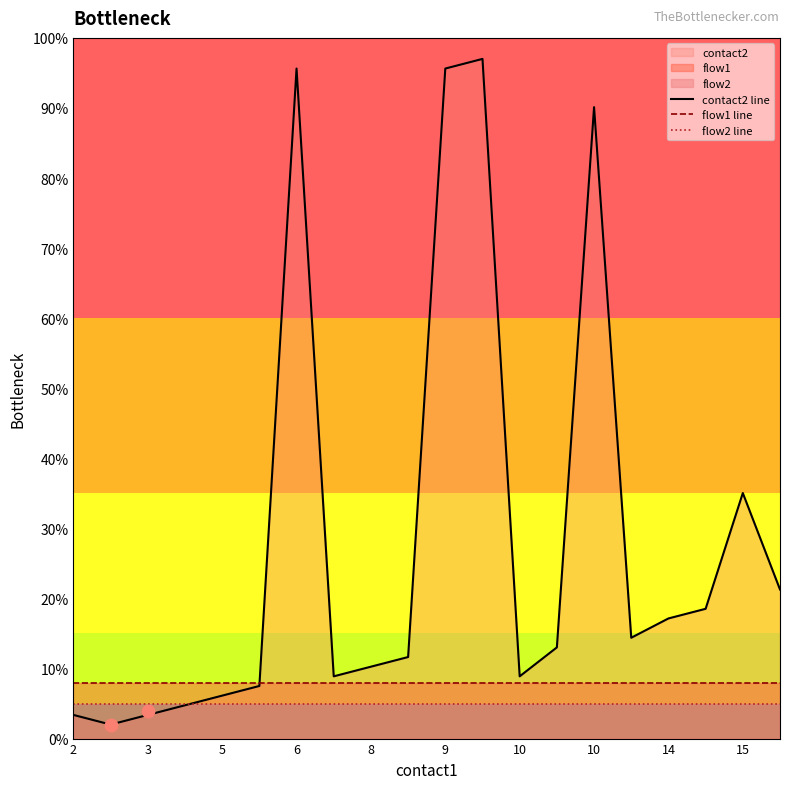

Is the value of flow1 line at 2 greater than the value of contact2 line at 15?

No